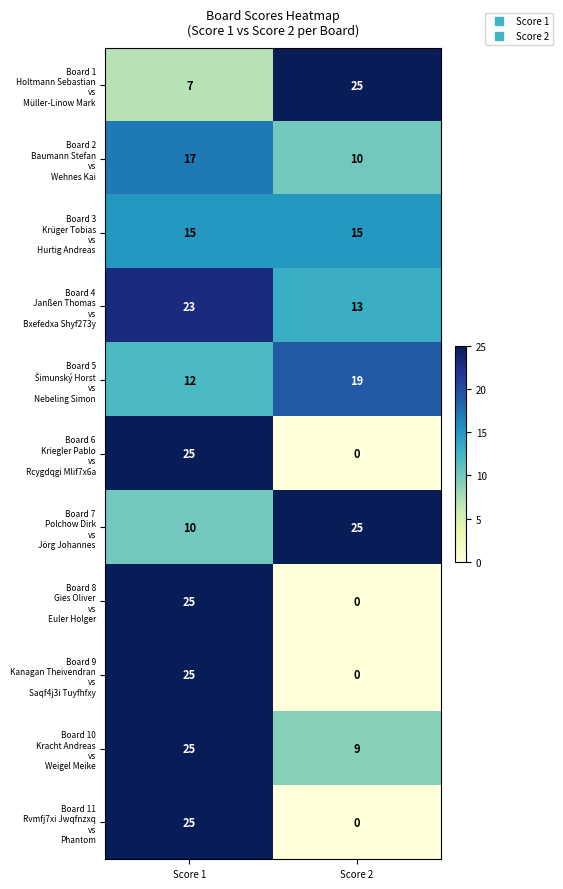

Count the number of categories in the chart.

2